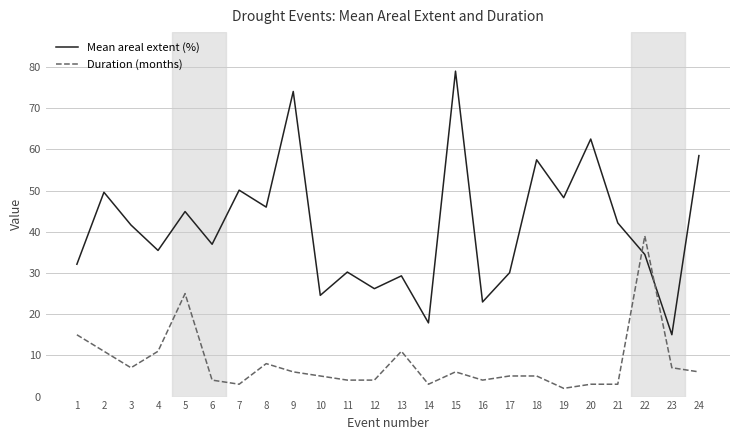

Rank the series by their maximum value, from lowest to highest.

Duration (months), Mean areal extent (%)